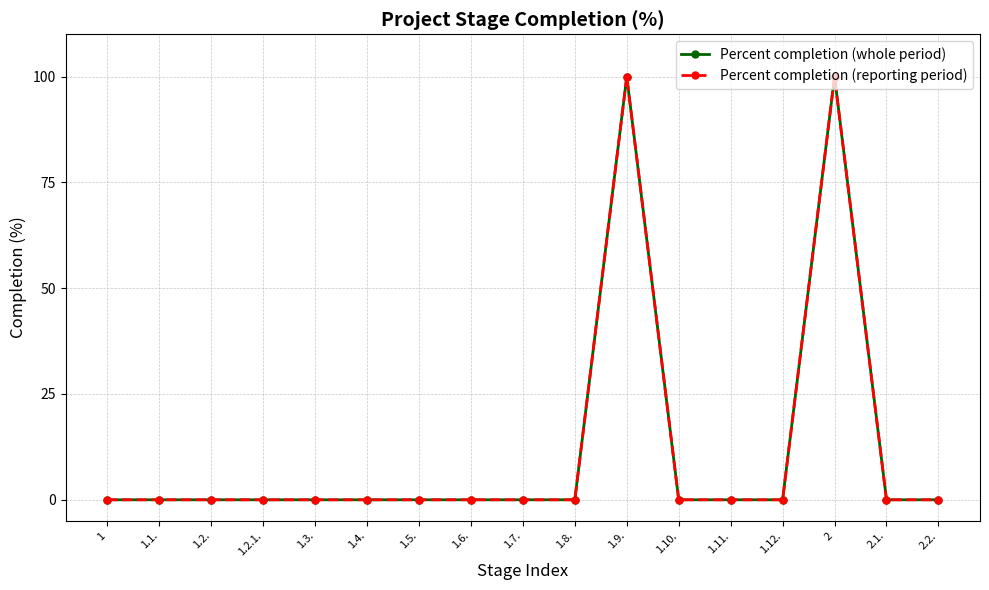

At 2, list the series in order from largest to smallest.

Percent completion (whole period), Percent completion (reporting period)